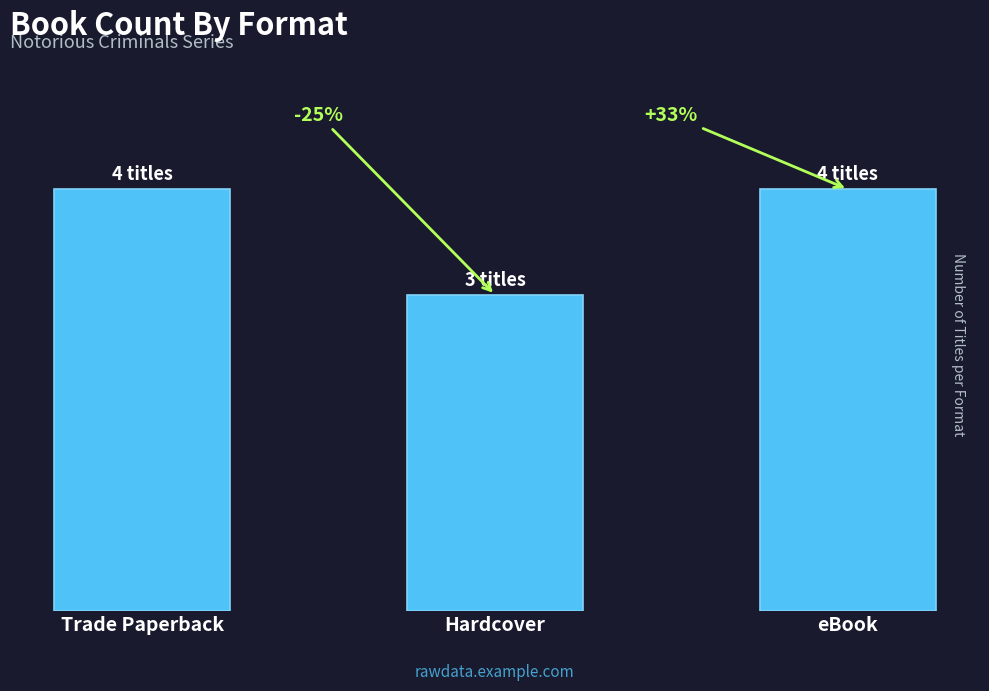

Rank the categories by value from lowest to highest.

Hardcover, Trade Paperback, eBook